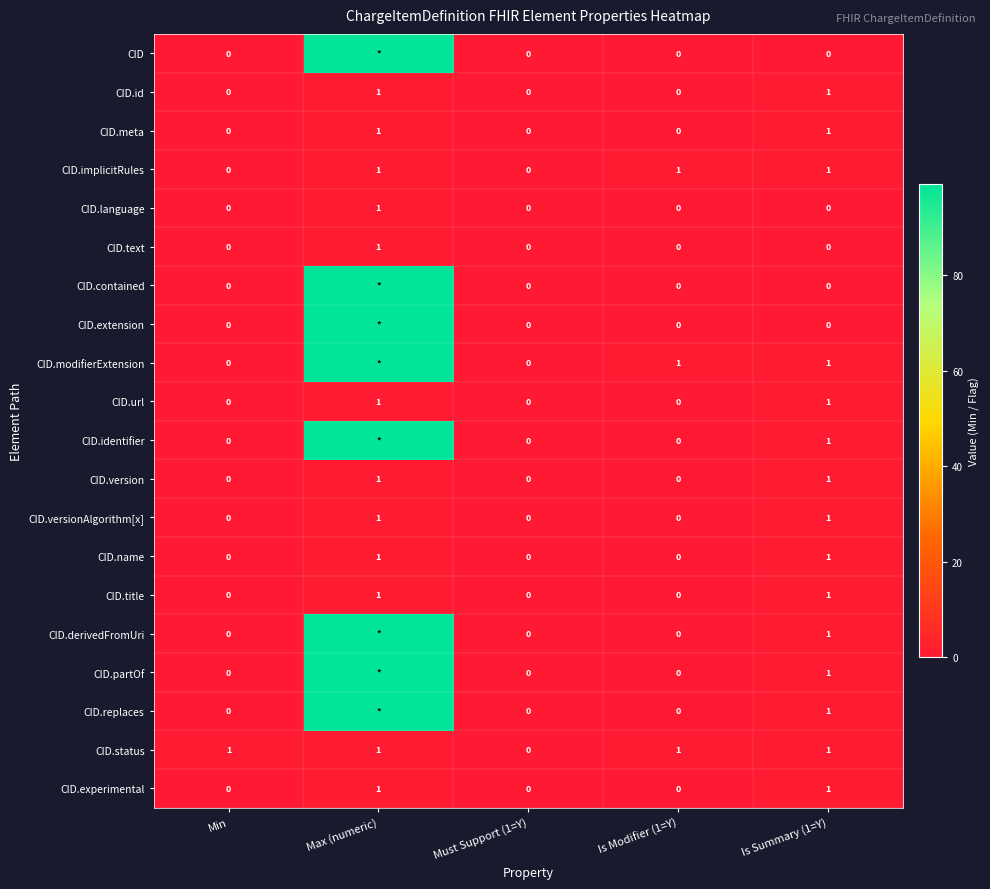

Which category has the highest value across all series?

Max (numeric)